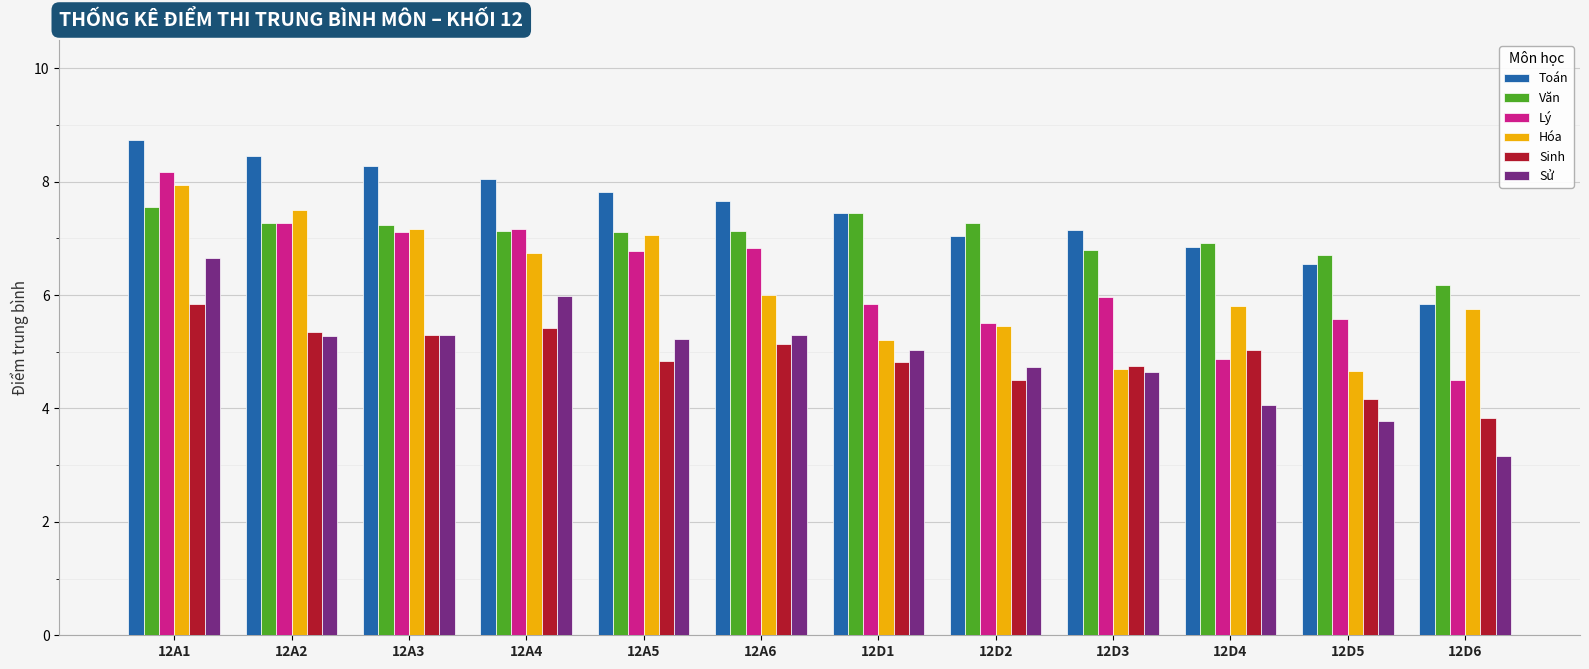

What is the label of the 4th bar from the right?

12D3